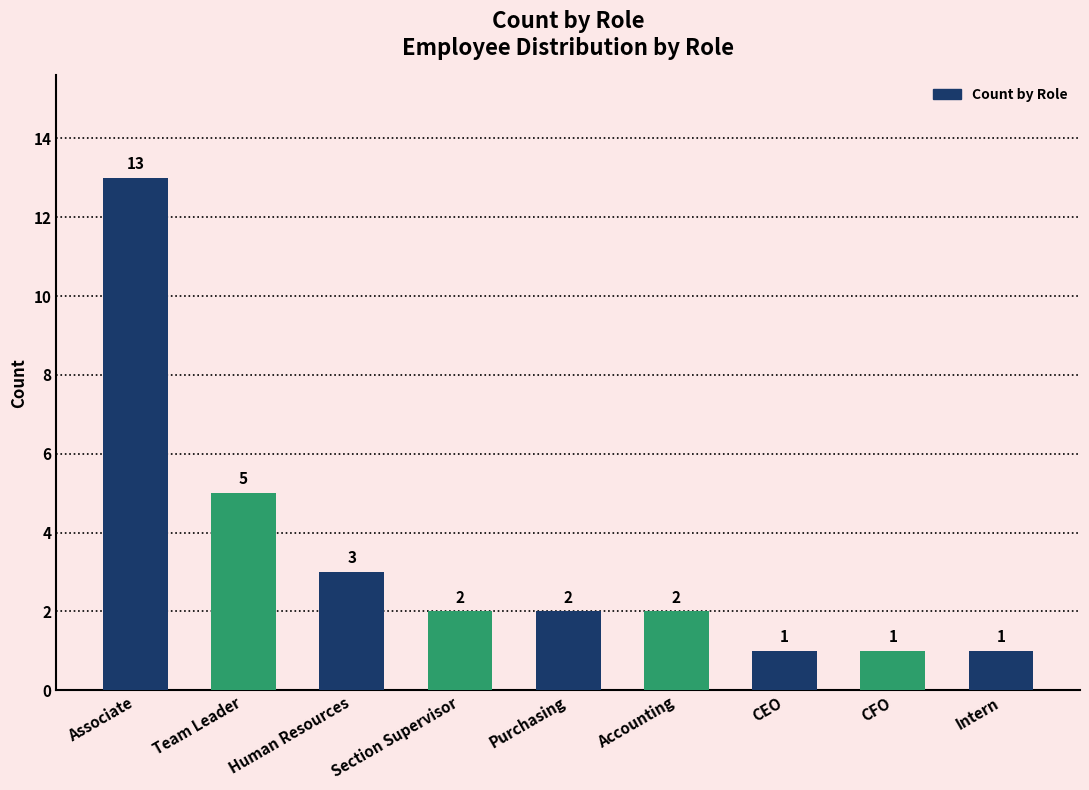

What is the label of the 7th bar from the left?

CEO